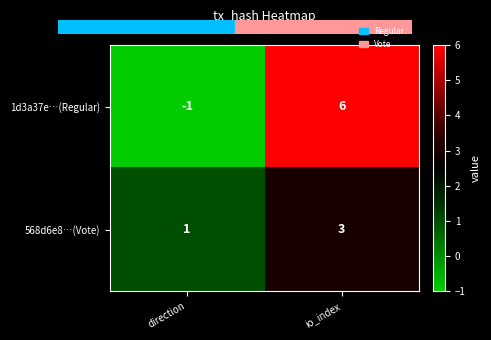

Is it true that 1d3a37e…(Regular) equals 10 at io_index?

False